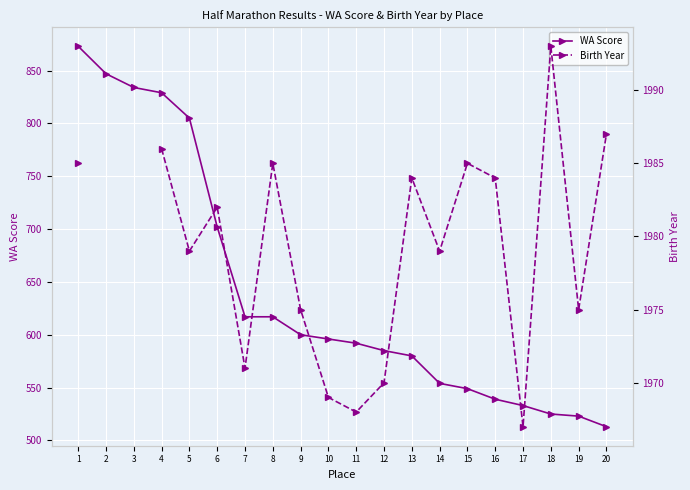

What is the sum of the WA Score values at 13 and 11?

1172